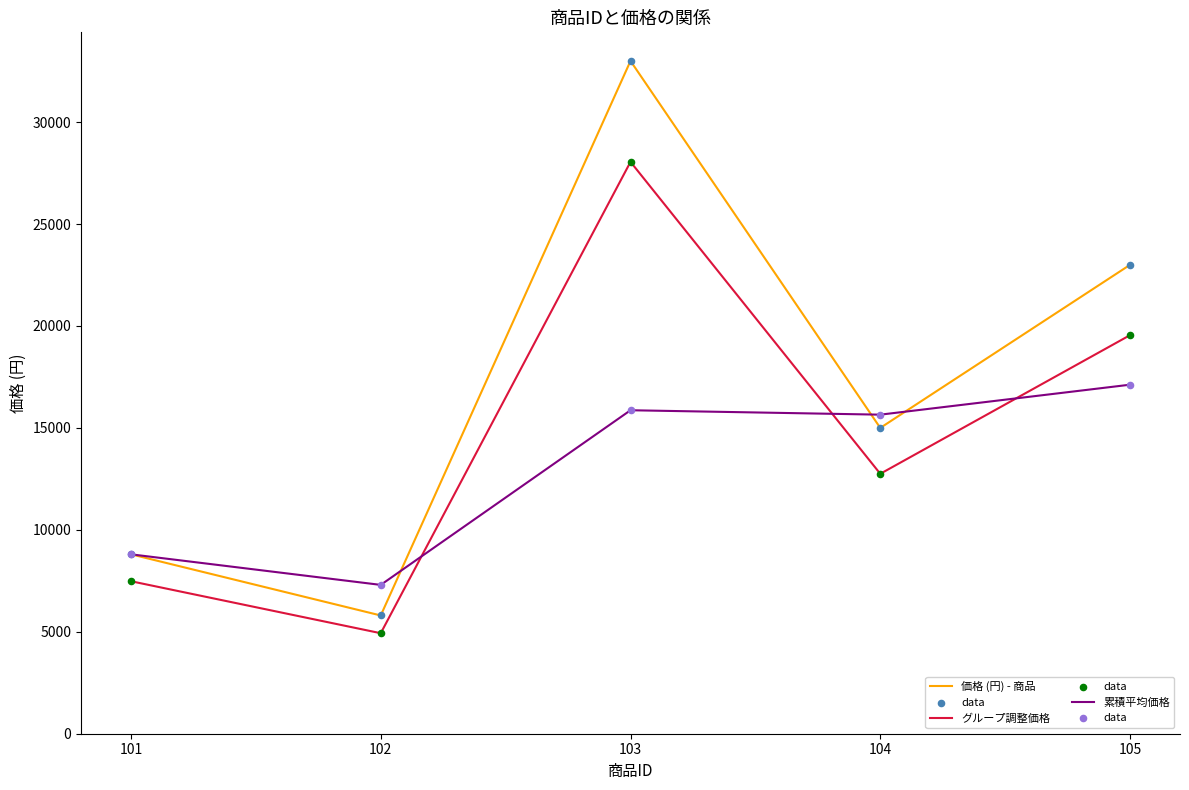

What is the difference between the highest and lowest values at 103?

17133.3